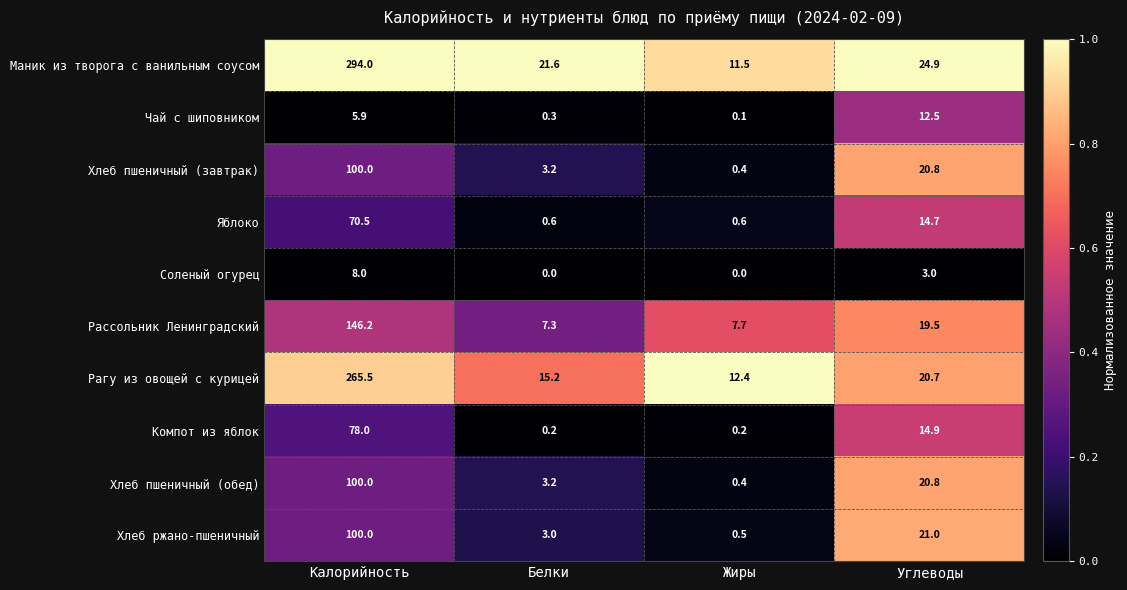

At which category does the chart reach its peak across all series?

Калорийность